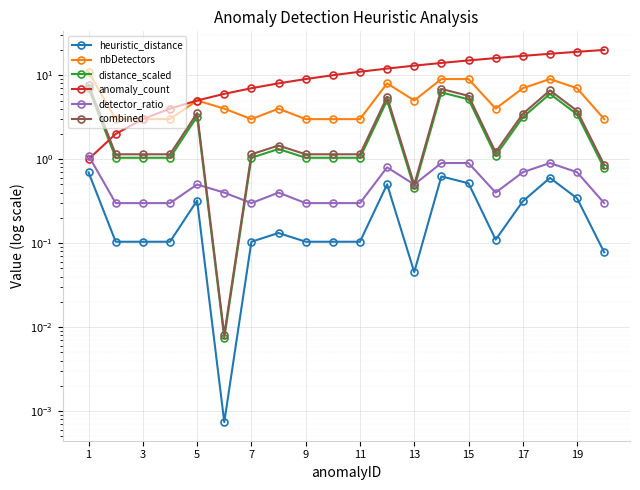

Between 19 and 17, which is larger?

19